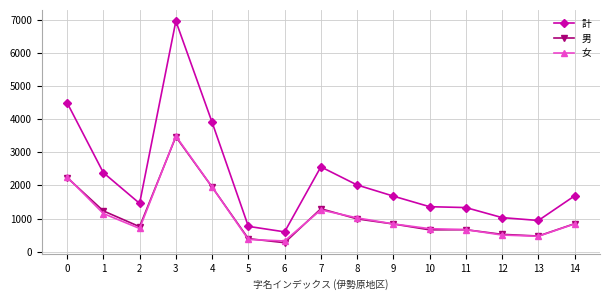

True or false: 計 and 女 intersect in this chart.

False